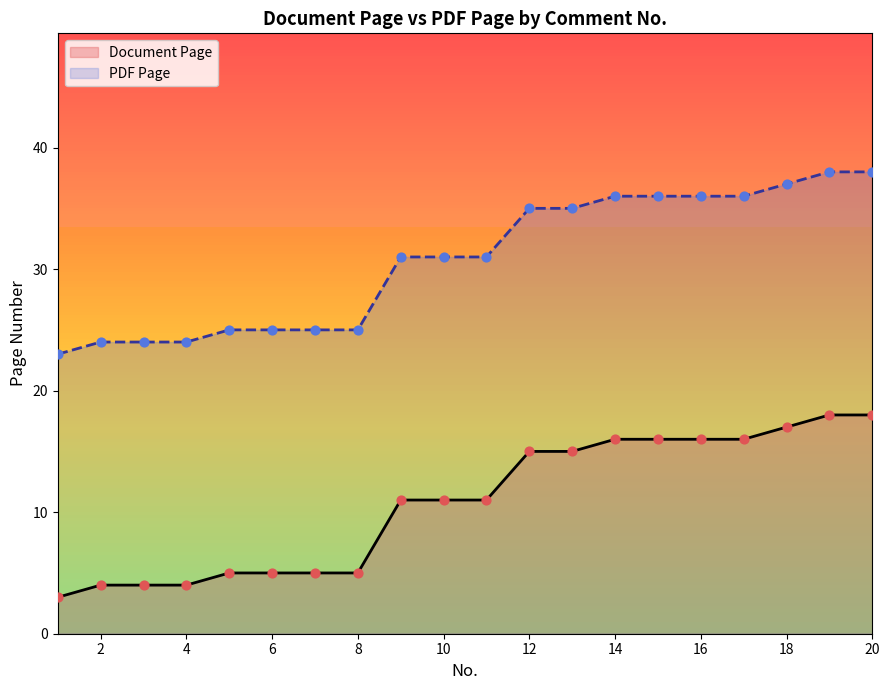

Which series has the largest total across all categories?

PDF Page